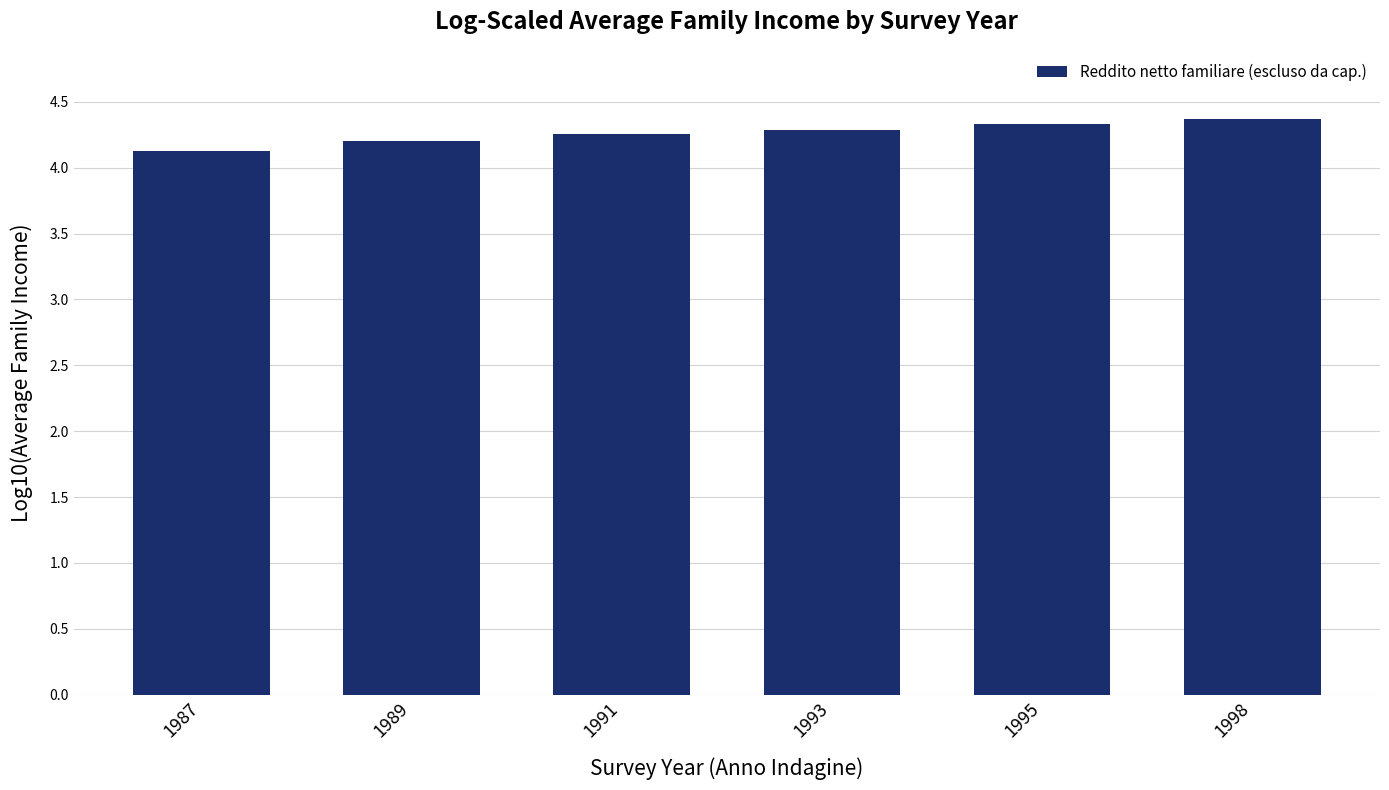

Is it true that the value at 1993 is 7.7?

False